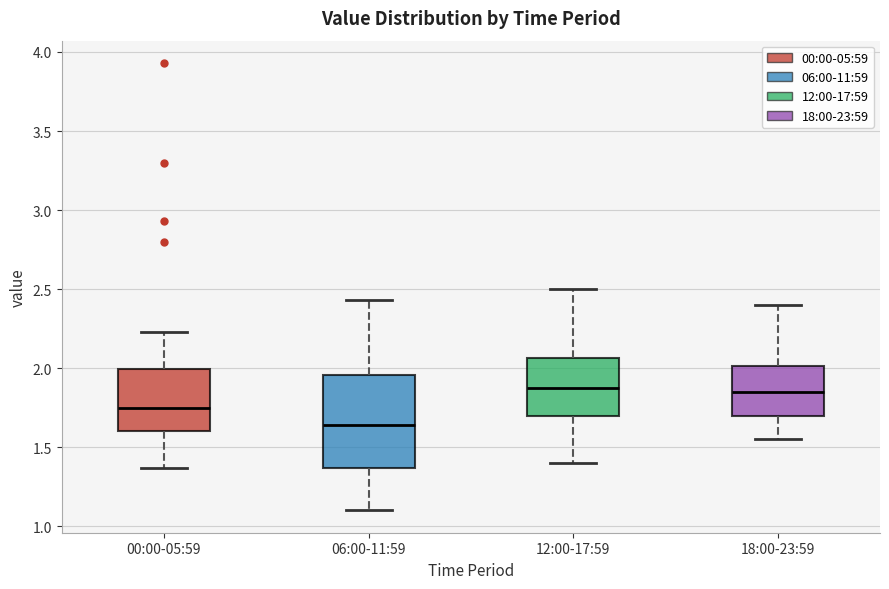

Reading left to right, read every box against the y-axis: the position of its median line, the range the box covers, and the ends of its whiskers. The values are not printed on the chart, so give them approximately, as read against the axis.

00:00-05:59: median 1.75, box 1.60 to 2.00, whiskers 1.35 to 2.25
06:00-11:59: median 1.65, box 1.35 to 1.95, whiskers 1.10 to 2.45
12:00-17:59: median 1.90, box 1.70 to 2.05, whiskers 1.40 to 2.50
18:00-23:59: median 1.85, box 1.70 to 2.00, whiskers 1.55 to 2.40